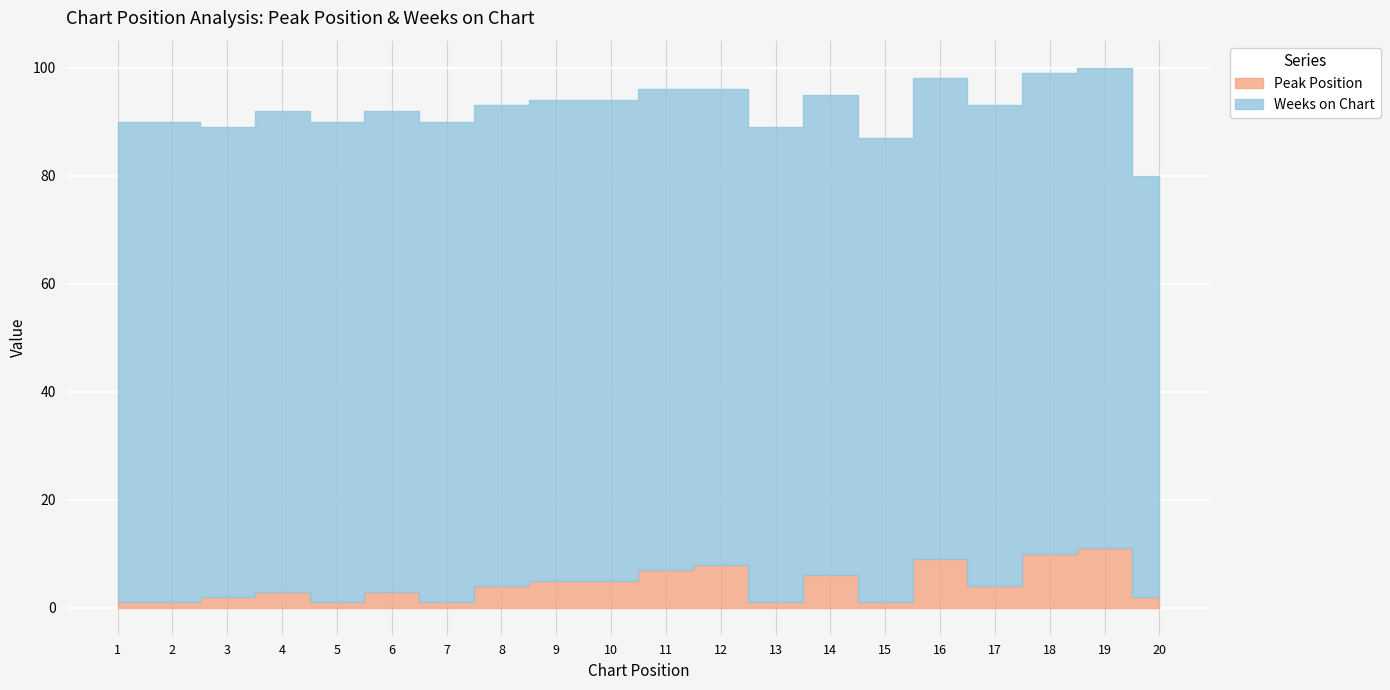

What is the sum of the Peak Position values at 12 and 3?

10